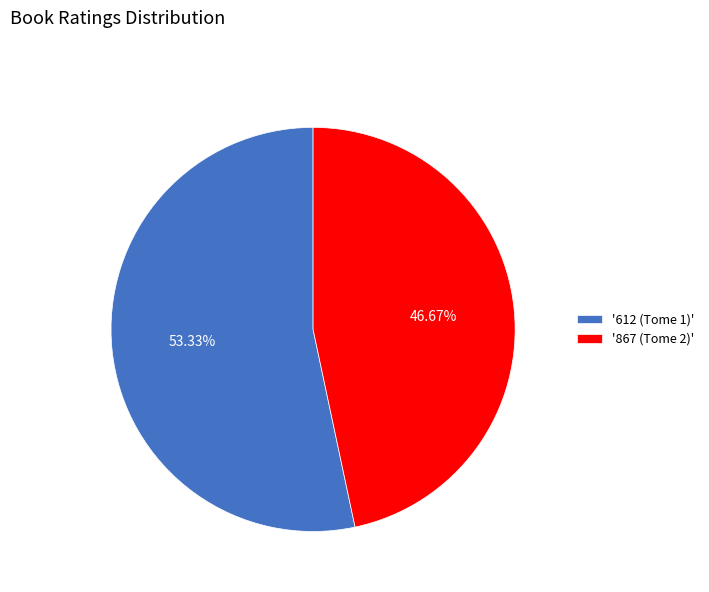

Combined, do '612 (Tome 1)' and '867 (Tome 2)' account for over 50%?

Yes